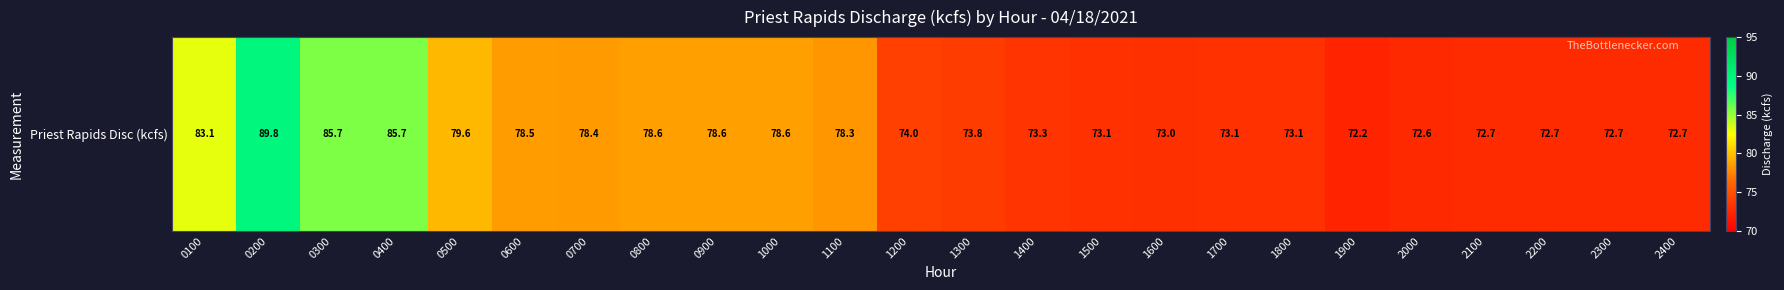

What is the smallest value displayed?

72.2